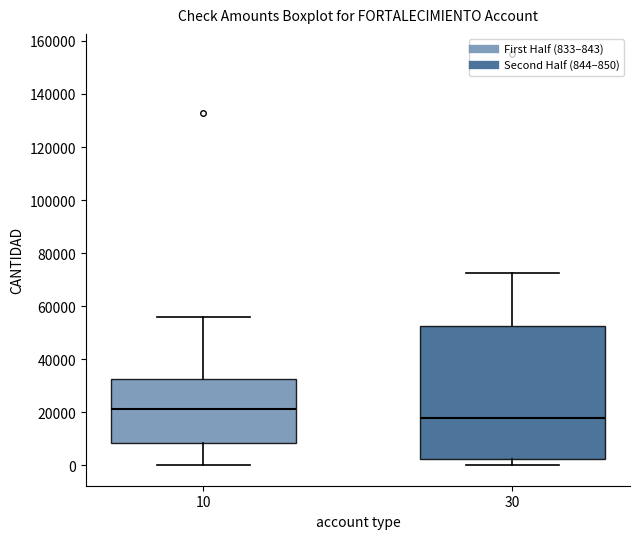

Where does the upper whisker of the box at x = 30 end on the y-axis? The values are not printed on the chart, so give them approximately, as read against the axis.

72000